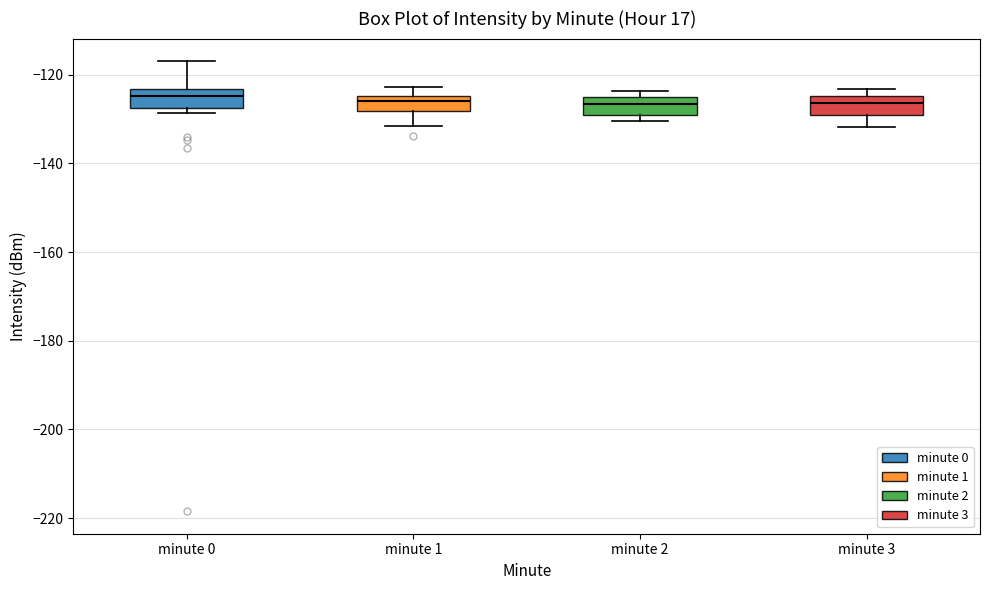

Reading left to right, transcribe this box plot: for each box, give where its median line is, the range the box spans, and where its two whiskers end, as read against the y-axis. The values are not printed on the chart, so give them approximately, as read against the axis.

minute 0: median -124 (inside the box), box -128 to -124, whiskers -128 (just below the box's lower edge) to -116
minute 1: median -126, box -128 to -124, whiskers -132 to -122
minute 2: median -126, box -130 to -124, whiskers -130 (just below the box's lower edge) to -124 (just above the box's upper edge)
minute 3: median -126, box -130 to -124, whiskers -132 to -124 (just above the box's upper edge)